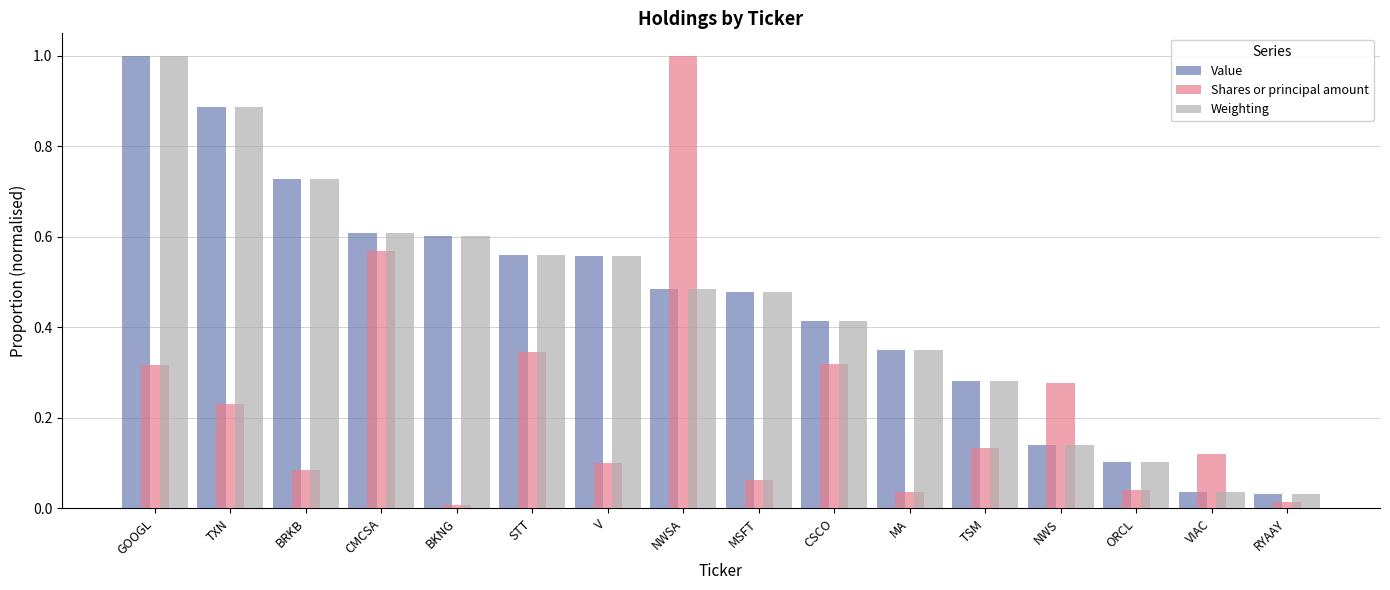

What is the difference between the maximum and minimum values in the Value series?

1.0